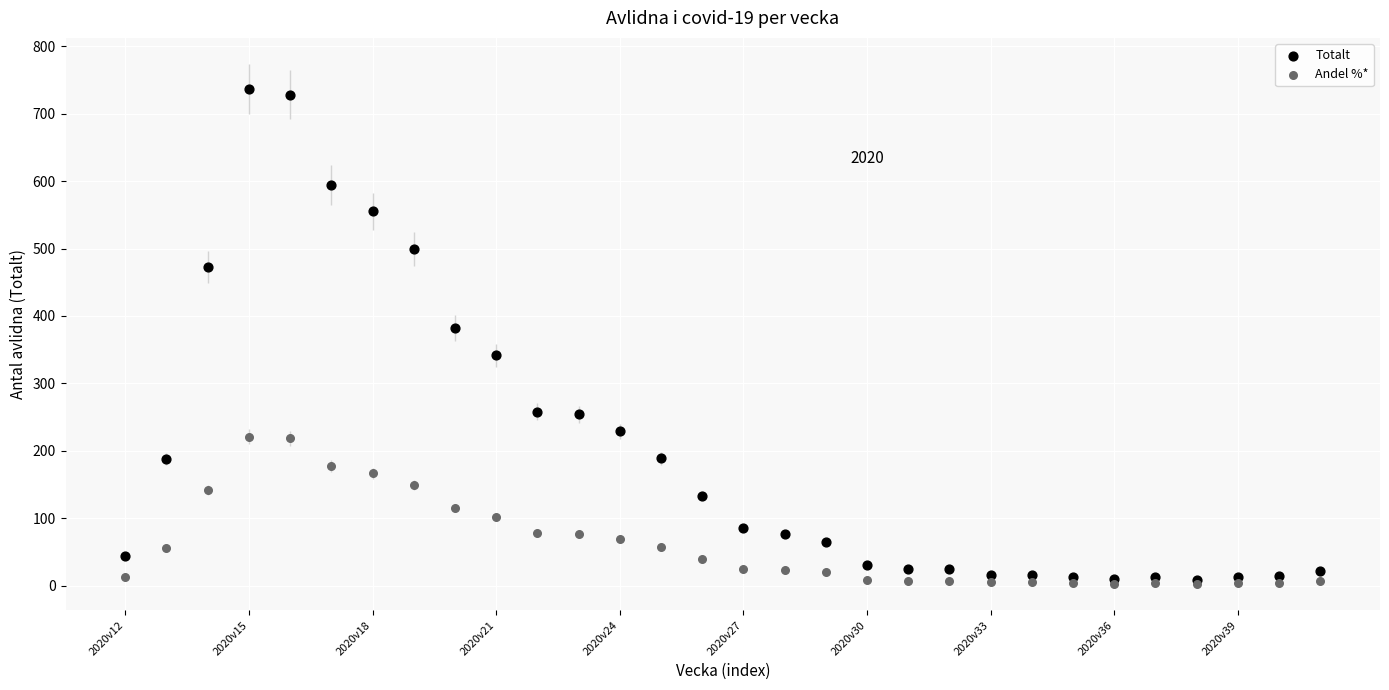

What are all the series names shown in the legend?

Totalt, Andel %*